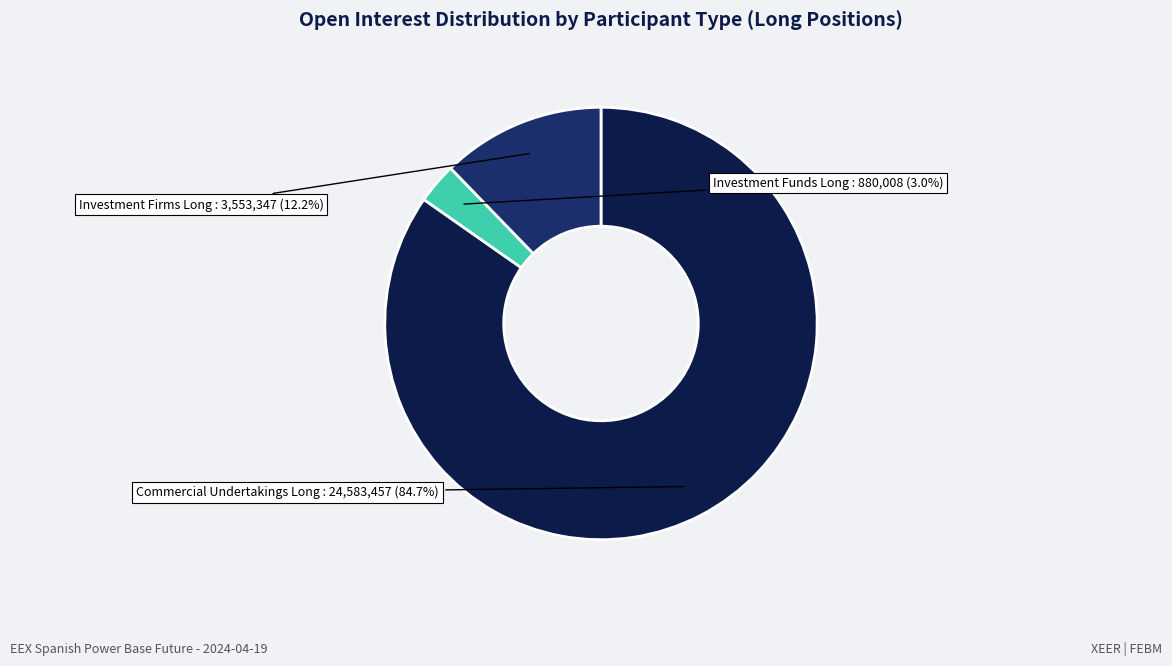

How many segments does this pie chart have?

3